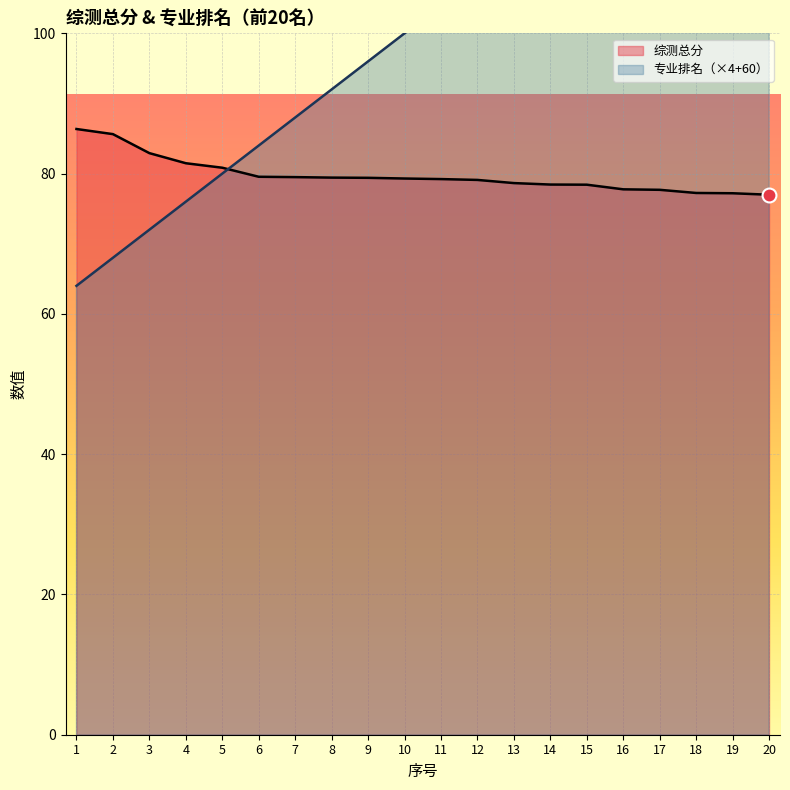

Is the value of 专业排名 at 3 greater than the value of 综测总分 at 20?

No